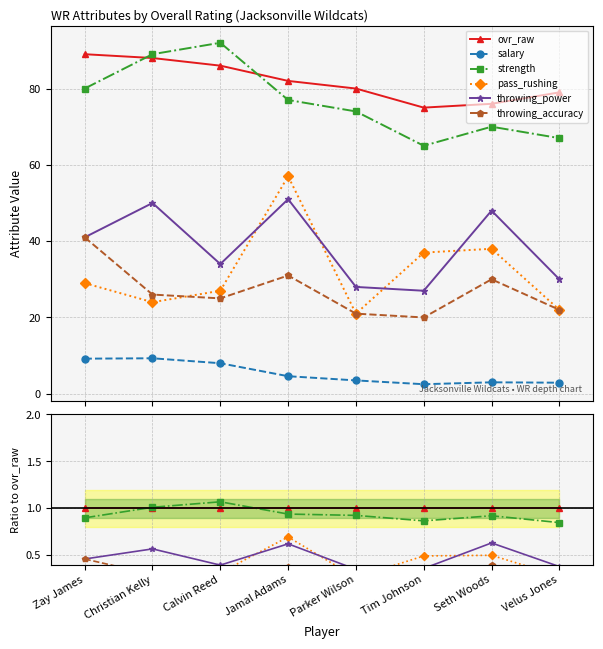

Is this an area chart (filled region under the line)?

No